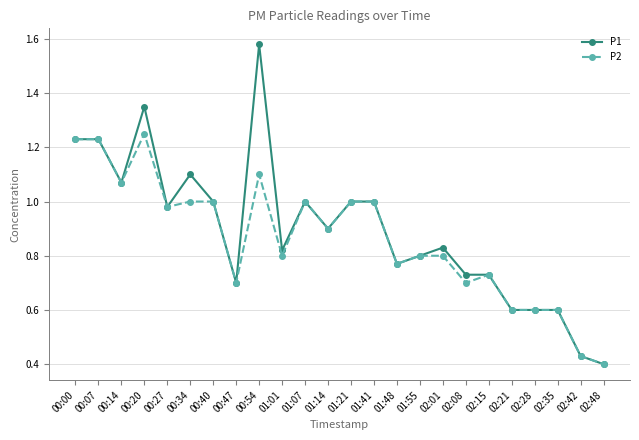

True or false: P1 has more than 2 interior local peaks.

True